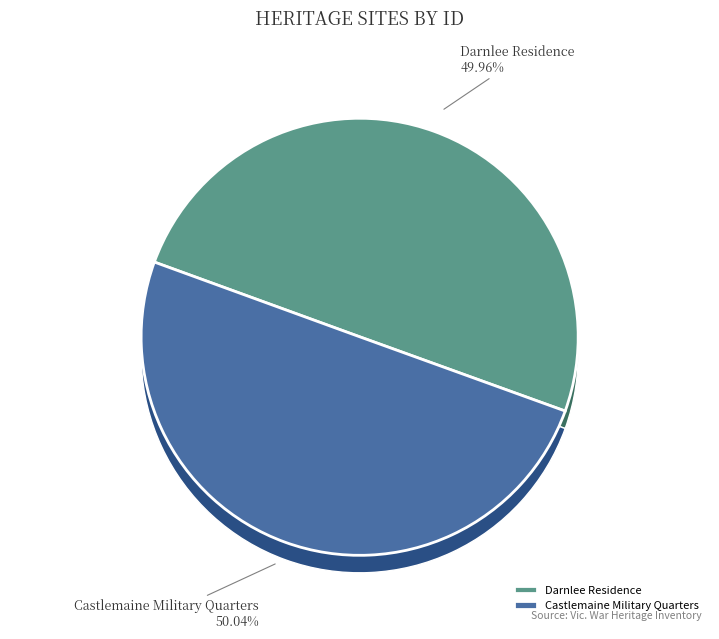

What is the majority slice?

Castlemaine Military Quarters